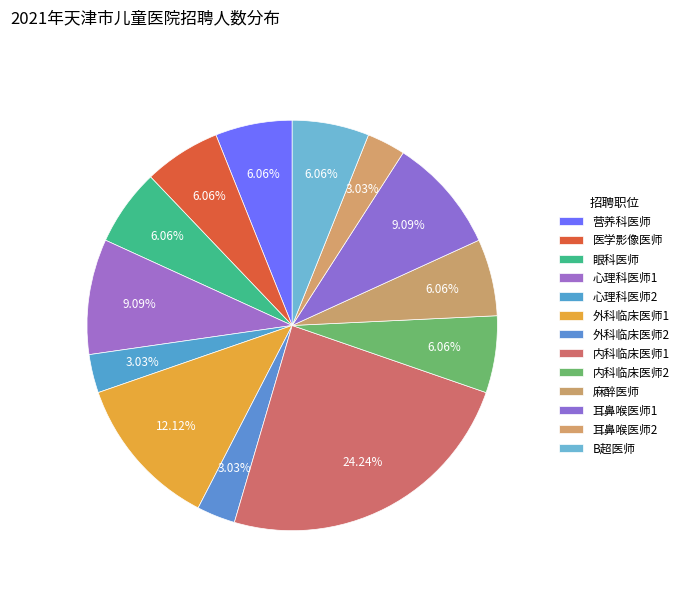

Count the number of slices in the pie.

13